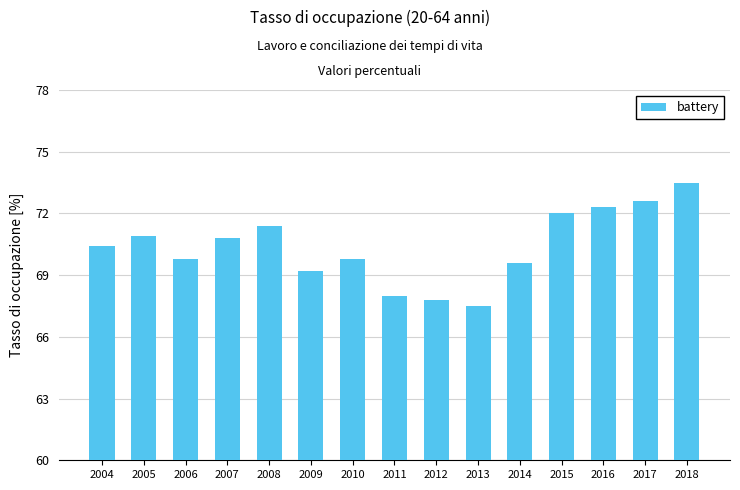

Reading right to left, list all the values displayed in this chart.

73.5	72.6	72.3	72.0	69.6	67.5	67.8	68.0	69.8	69.2	71.4	70.8	69.8	70.9	70.4